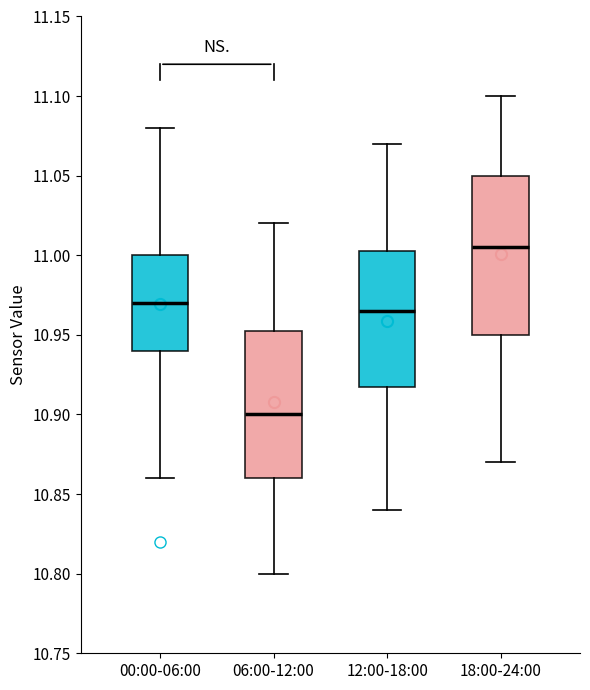

Which box's median line is the highest?

18:00-24:00